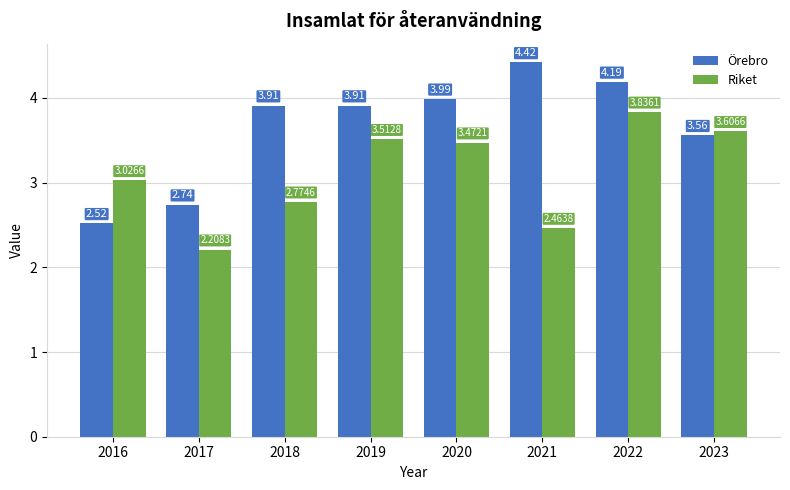

What is the sum of the Riket values at 2023 and 2018?

6.4